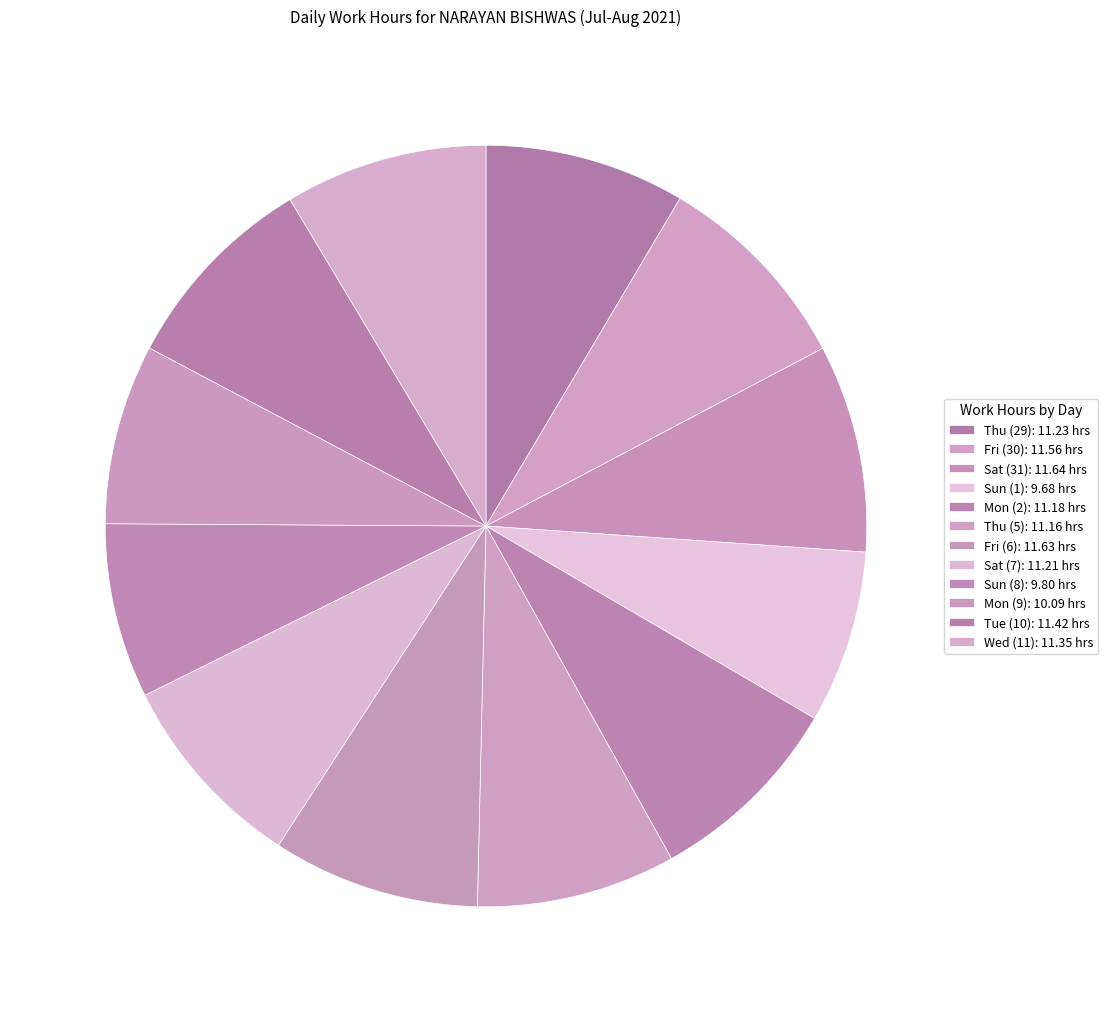

How many segments does this pie chart have?

12